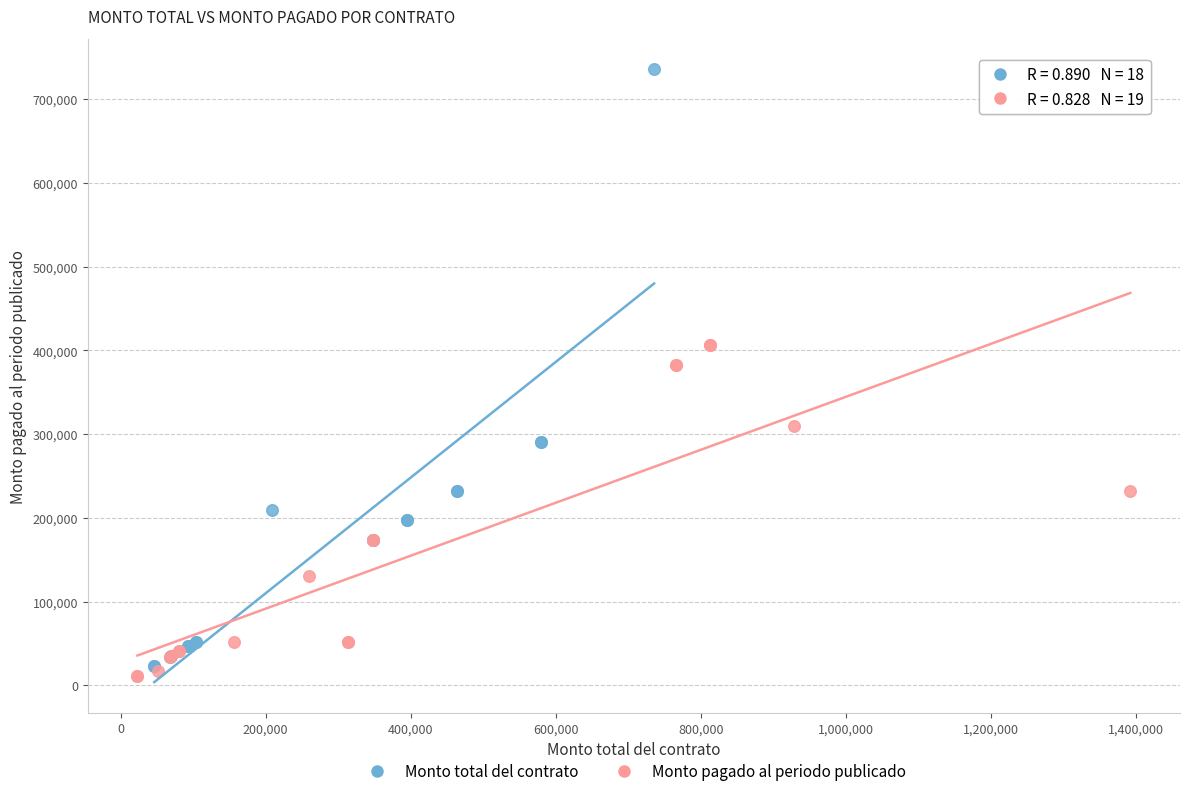

Which series reaches the maximum Y coordinate?

Monto total del contrato